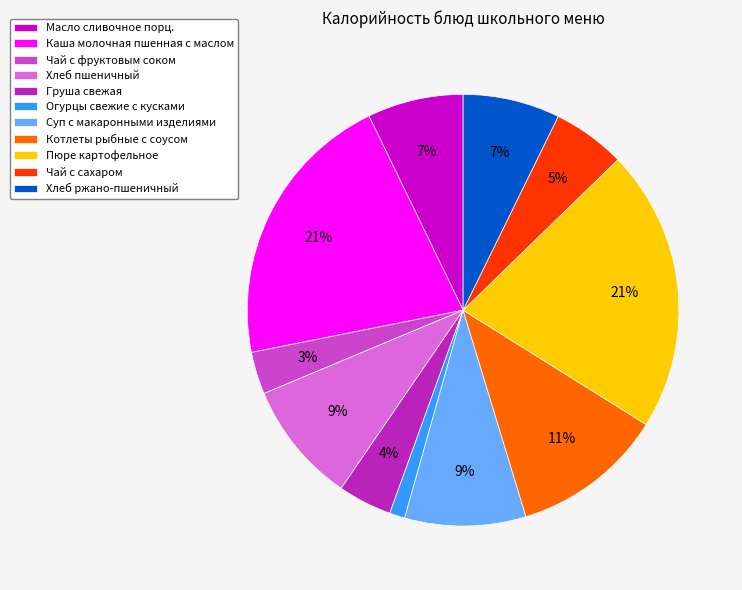

To the nearest percent, what portion does Огурцы свежие с кусками represent?

1%